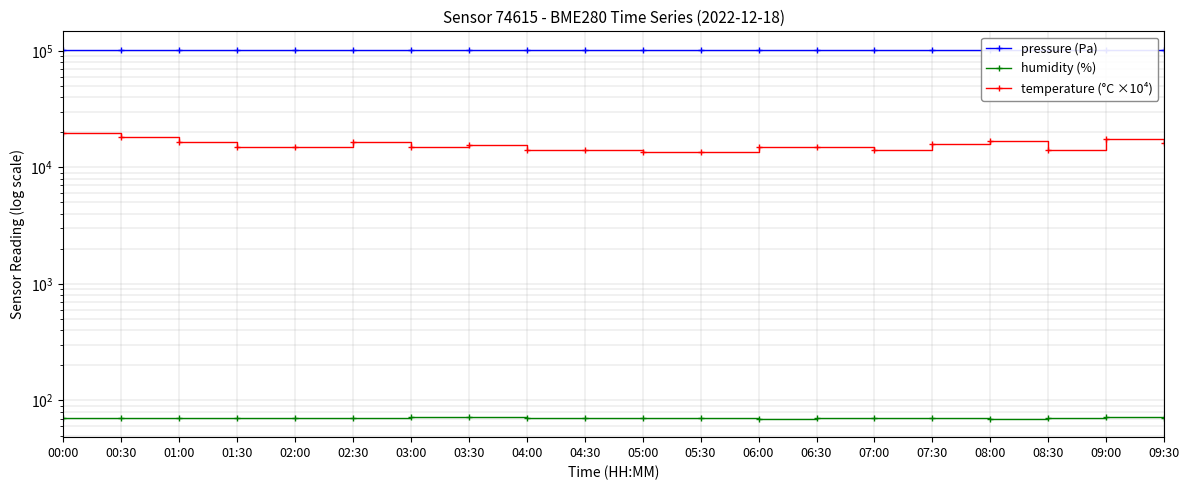

Is it true that humidity (%) equals 70.0 at 05:00?

True